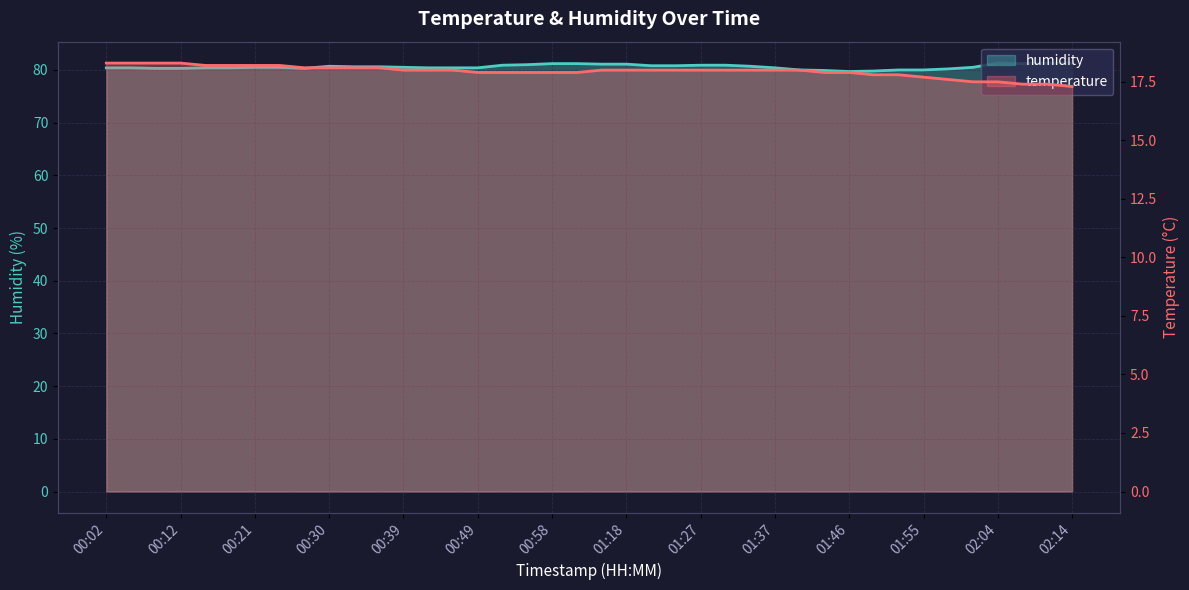

Reading left to right, transcribe all the data shown in this chart.

temperature: 18.3	18.3	18.3	18.3	18.2	18.2	18.2	18.2	18.1	18.1	18.1	18.1	18.0	18.0	18.0	17.9	17.9	17.9	17.9	17.9	18.0	18.0	18.0	18.0	18.0	18.0	18.0	18.0	18.0	17.9	17.9	17.8	17.8	17.7	17.6	17.5	17.5	17.4	17.4	17.3
humidity: 80.4	80.4	80.3	80.3	80.4	80.4	80.5	80.5	80.3	80.7	80.6	80.6	80.5	80.4	80.4	80.4	80.9	81.0	81.2	81.2	81.1	81.1	80.8	80.8	80.9	80.9	80.7	80.4	80.0	79.9	79.7	79.8	80.0	80.0	80.2	80.5	81.3	81.2	81.3	81.3